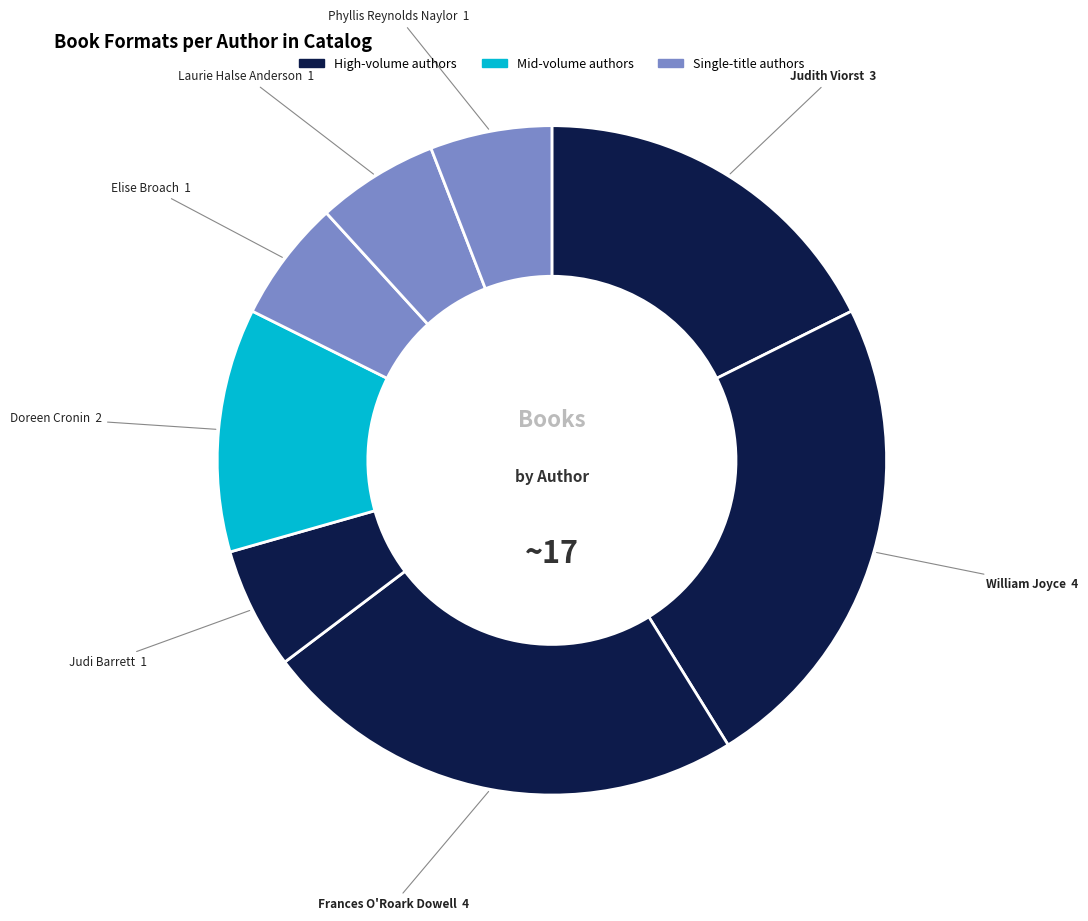

How many segments does this pie chart have?

8